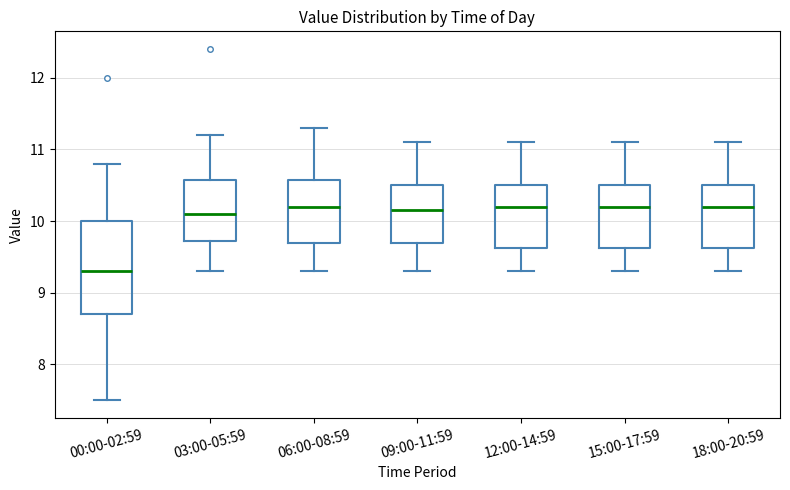

Where does the lower whisker of the box for 15:00-17:59 end on the y-axis? The values are not printed on the chart, so give them approximately, as read against the axis.

9.3